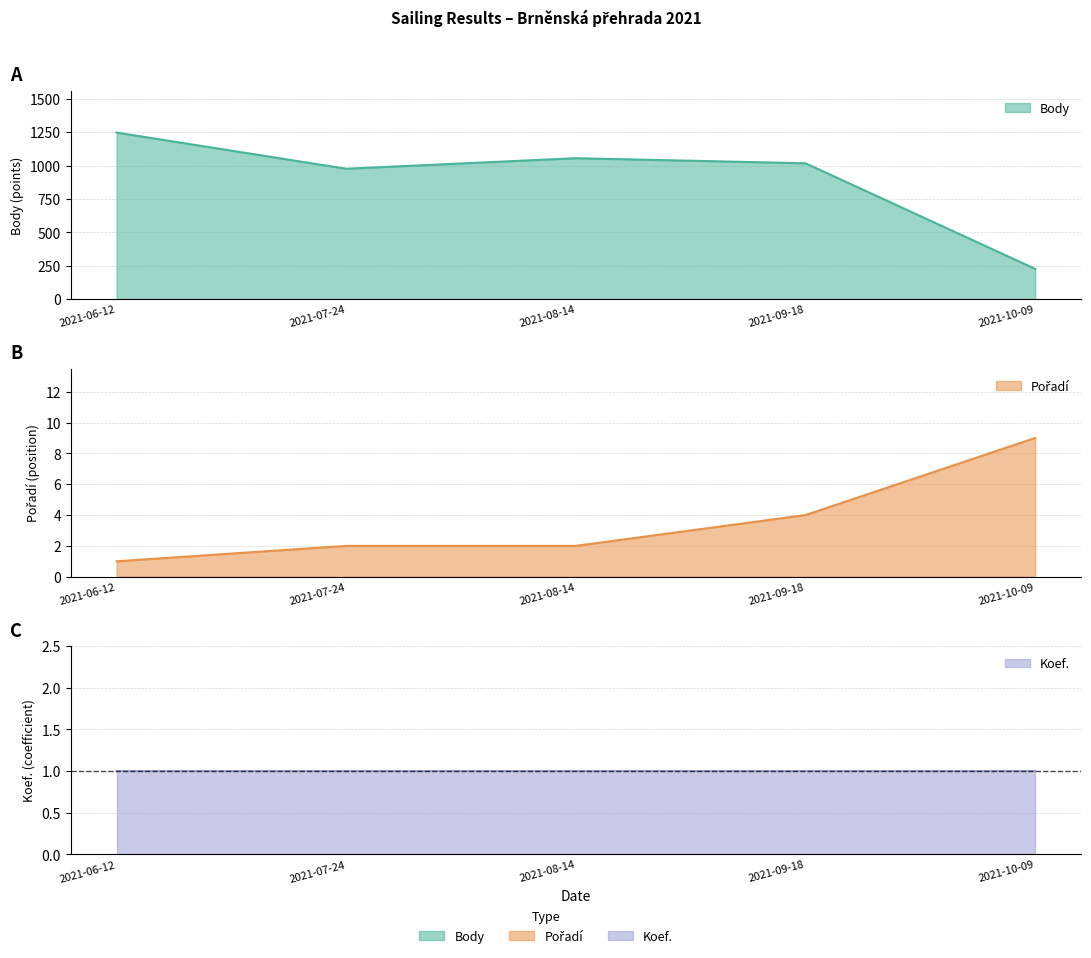

Is the value of Pořadí at 2021-06-12 greater than the value of Body at 2021-06-12?

No